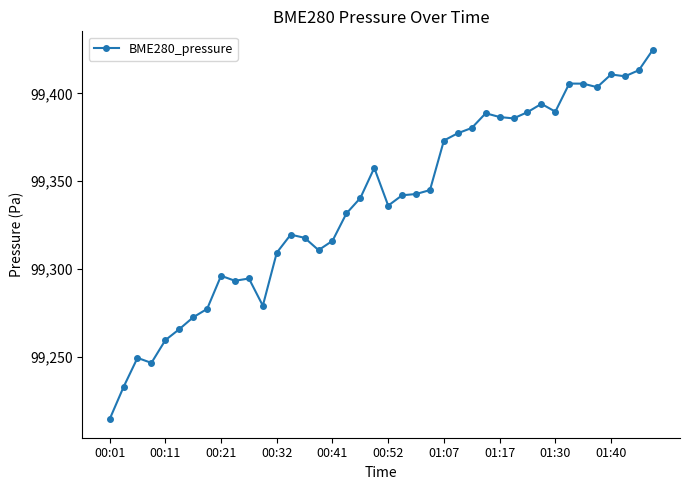

What is the difference between the second highest and minimum values?

198.8